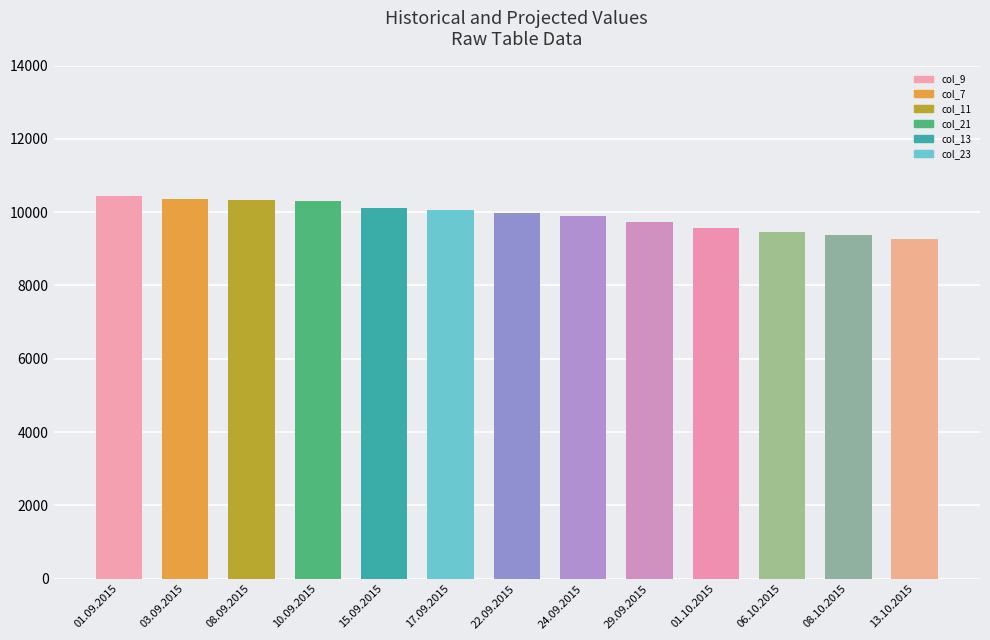

What is the label of the 7th bar from the right?

22.09.2015